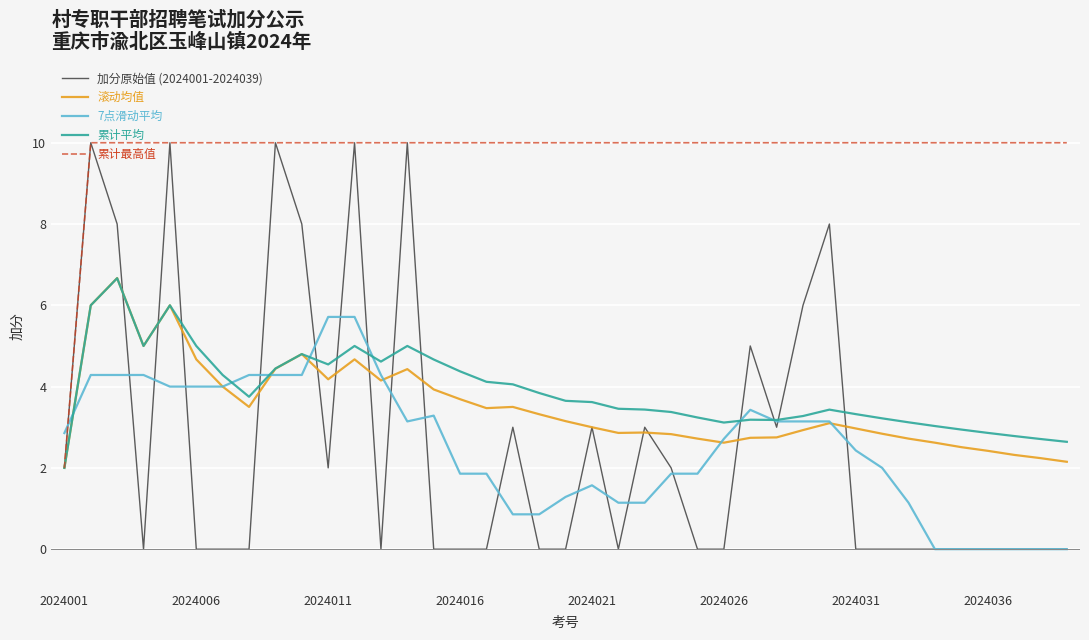

How many intersections are there between 7点滑动平均 and 累计最高值?

1